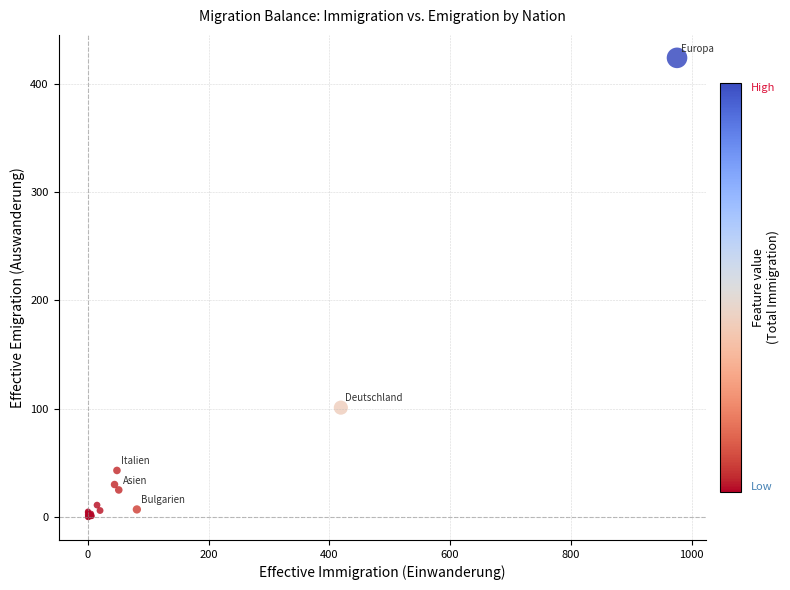

What Y value in the scatter plot is closest to 212?

101